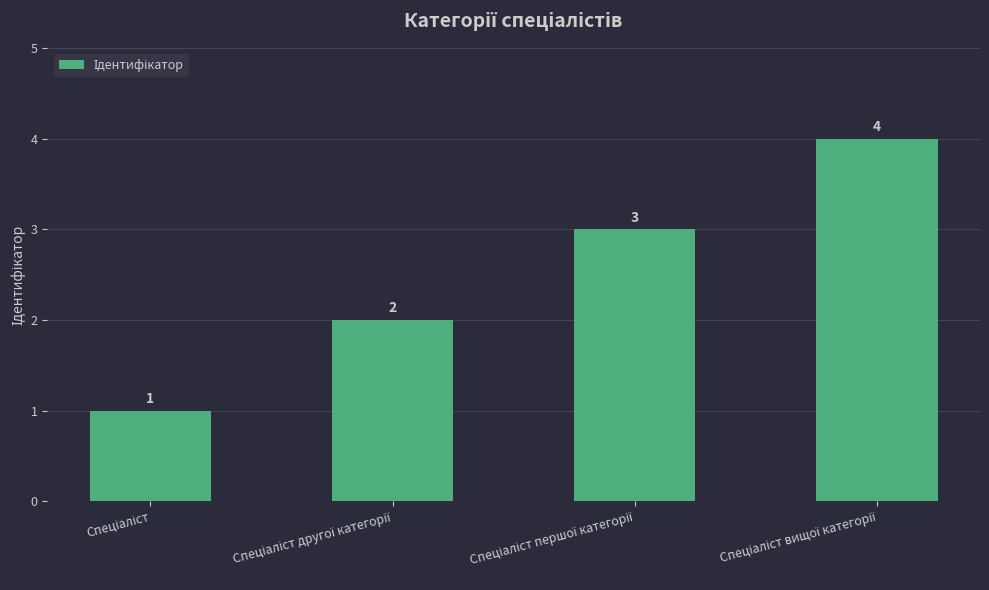

Reading left to right, extract all data points from this chart.

1	2	3	4